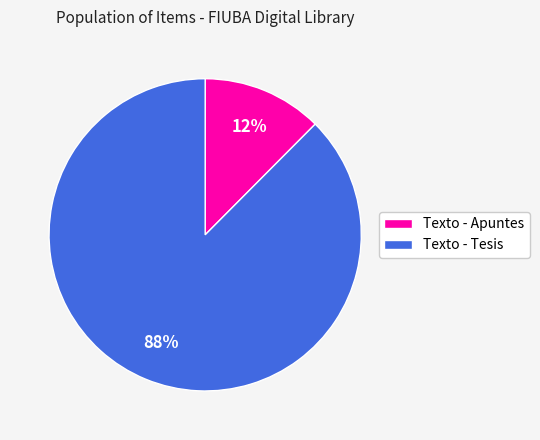

Which has a higher value, Texto - Tesis or Texto - Apuntes?

Texto - Tesis